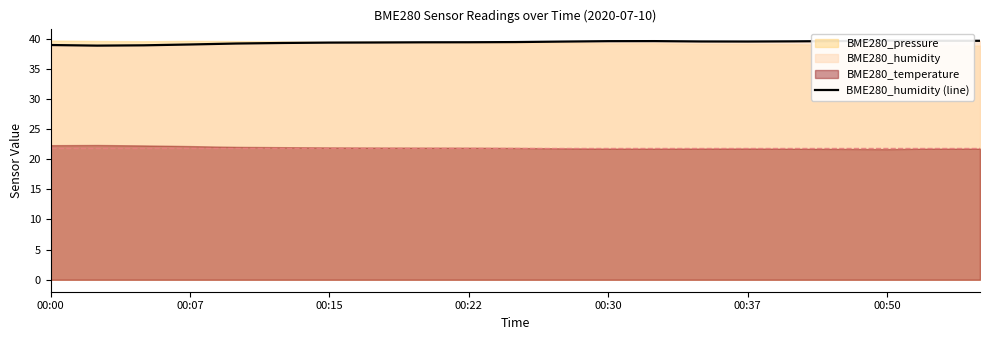

At which label is the value closest to 39?

00:07